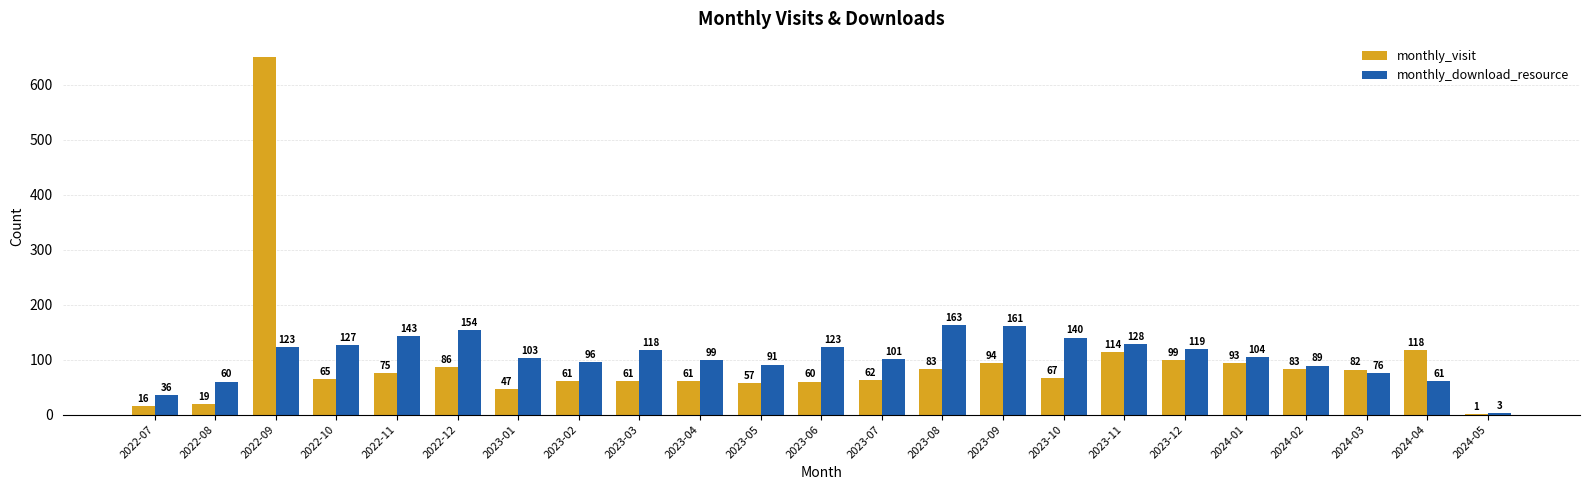

What is the sum of all monthly_download_resource values?

2418